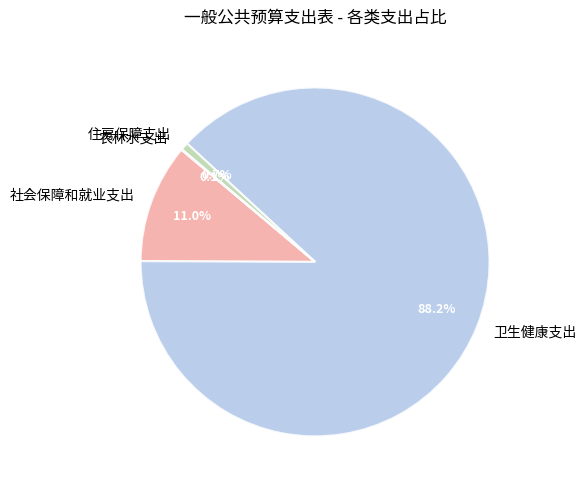

To the nearest percent, what is the difference between the largest and smallest slice percentages?

88%